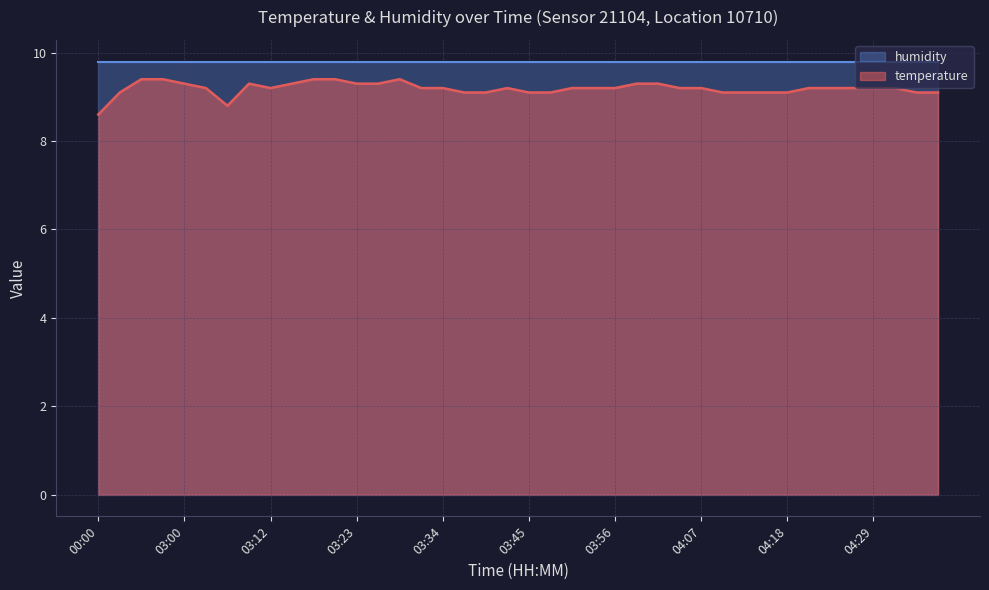

Reading left to right, what are all the values shown in this chart?

00:00=8.6	00:02=9.1	02:54=9.4	02:57=9.4	03:00=9.3	03:03=9.2	03:06=8.8	03:09=9.3	03:12=9.2	03:15=9.3	03:17=9.4	03:20=9.4	03:23=9.3	03:26=9.3	03:28=9.4	03:31=9.2	03:34=9.2	03:37=9.1	03:39=9.1	03:42=9.2	03:45=9.1	03:47=9.1	03:50=9.2	03:53=9.2	03:56=9.2	03:58=9.3	04:01=9.3	04:04=9.2	04:07=9.2	04:09=9.1	04:12=9.1	04:15=9.1	04:18=9.1	04:20=9.2	04:23=9.2	04:26=9.2	04:29=9.2	04:31=9.2	04:34=9.1	04:37=9.1